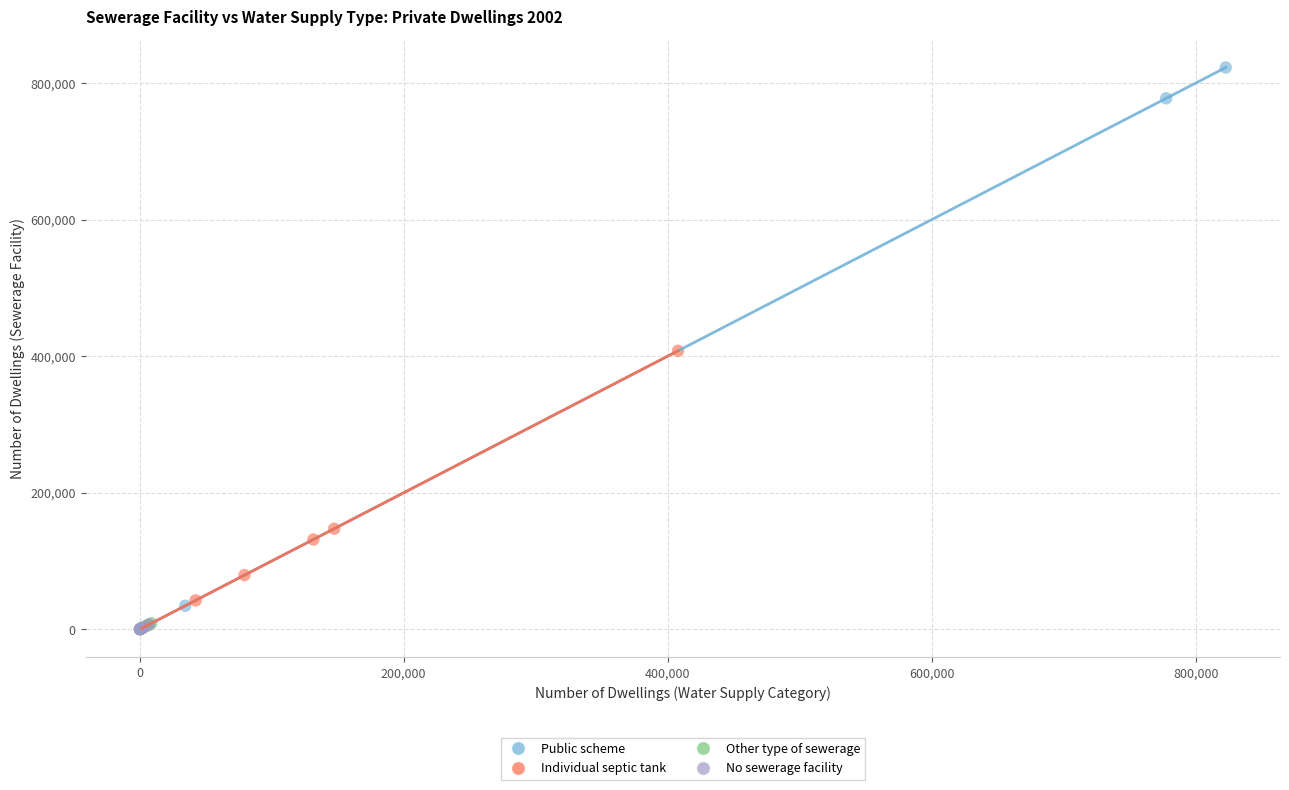

What are all the series names shown in the legend?

Public scheme, Individual septic tank, Other type of sewerage, No sewerage facility